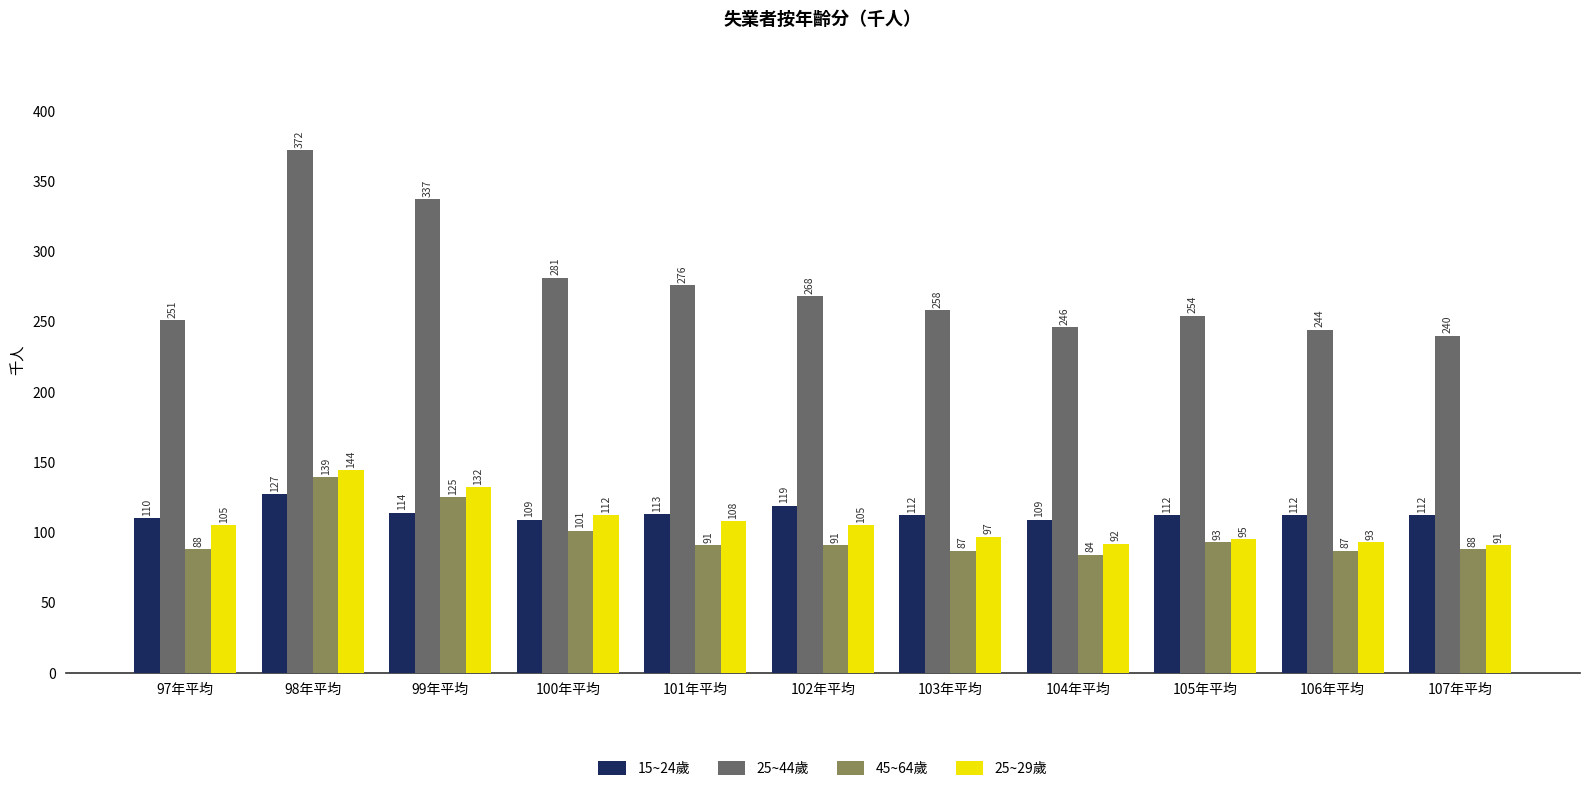

List the series in order of their peak value, highest first.

25~44歲, 25~29歲, 45~64歲, 15~24歲